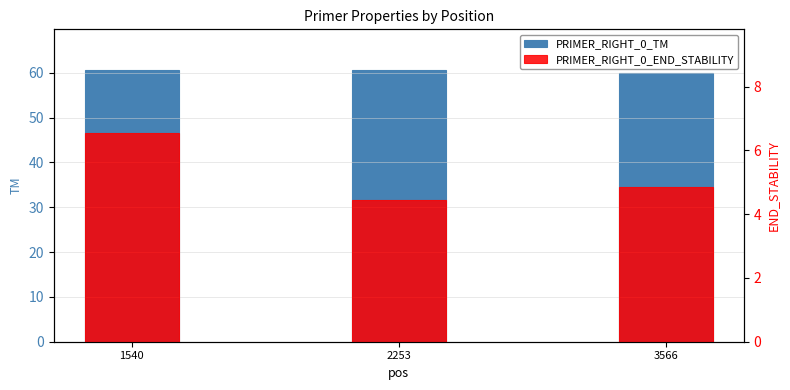

What is the difference between the PRIMER_RIGHT_0_TM values at 1540 and 3566?

0.5